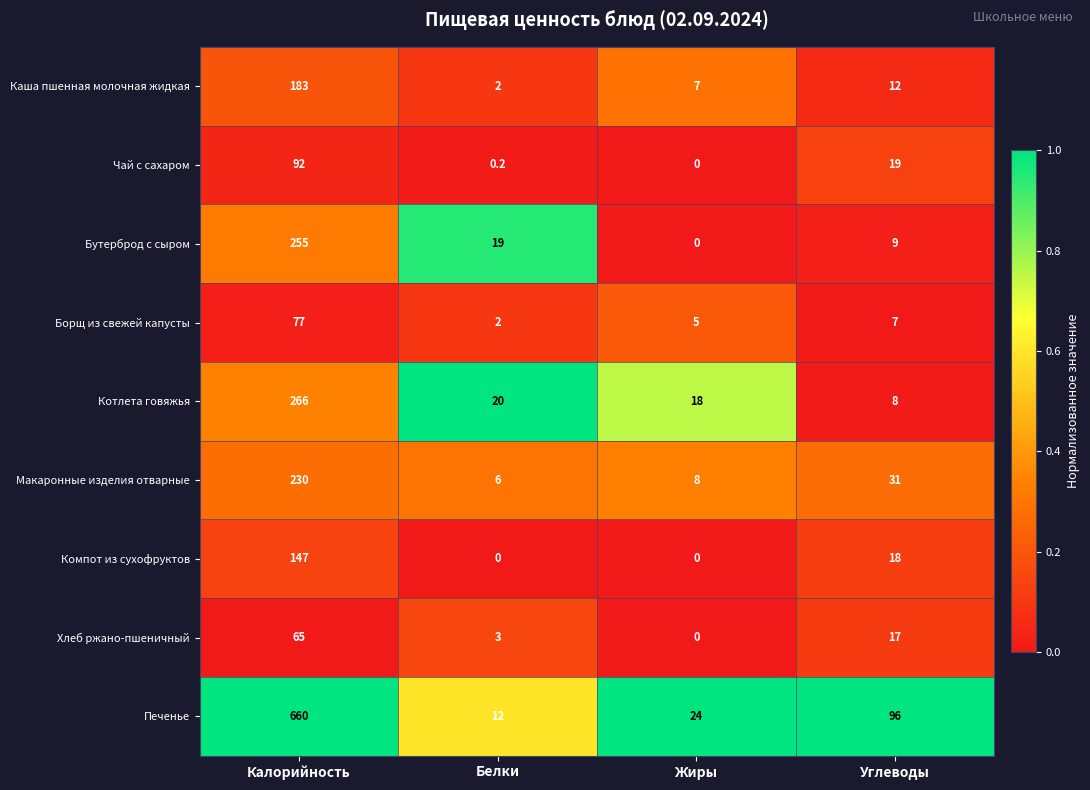

Is it true that Макаронные изделия отварные equals 230.0 at Калорийность?

True